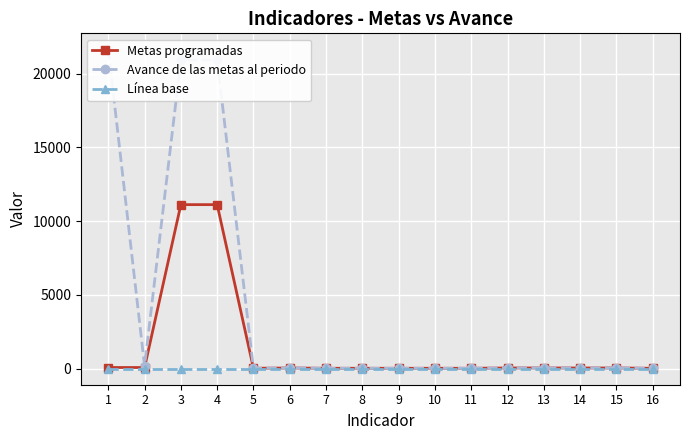

Reading left to right, what are all the values shown in this chart?

Metas programadas: 84	84	11120	11120	32	52	32	32	32	32	32	52	52	52	52	32
Avance de las metas al periodo: 21645	195	20923	20923	32	52	32	32	32	32	32	52	52	52	52	32
Línea base: 0	0	0	0	0	0	0	0	0	0	0	0	0	0	0	0